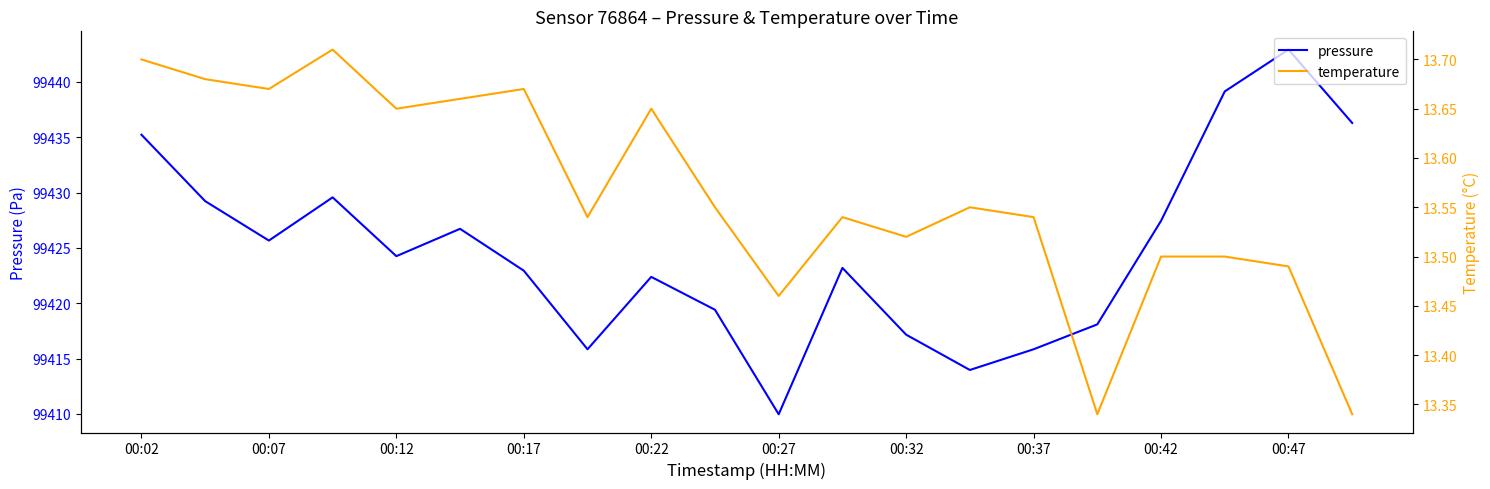

What is the minimum value for pressure?

99410.0